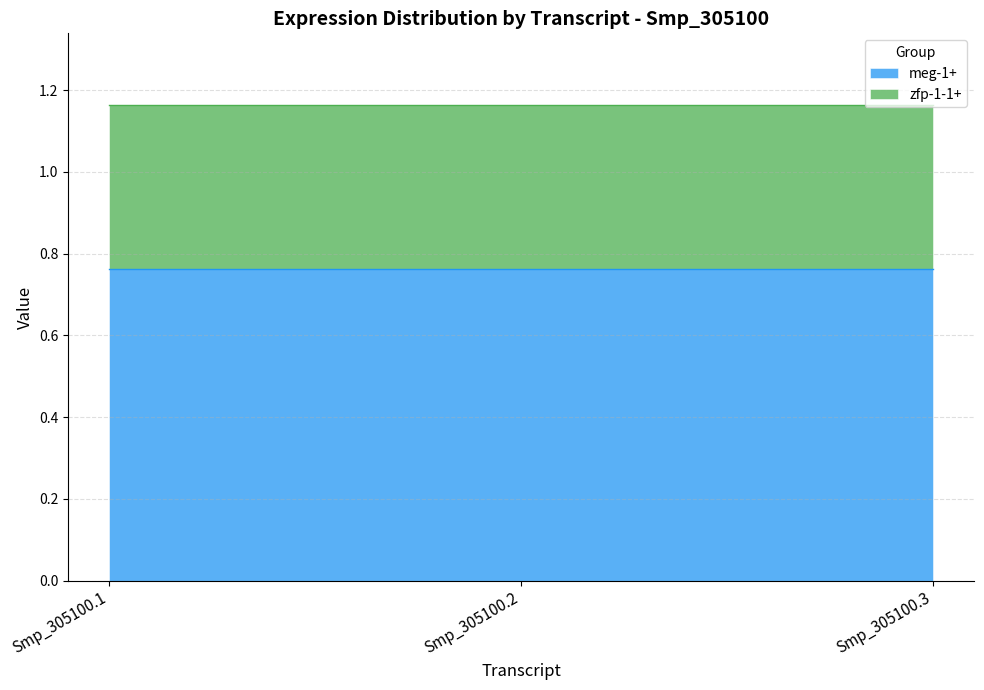

At which label does zfp-1-1+ reach its minimum?

Smp_305100.1